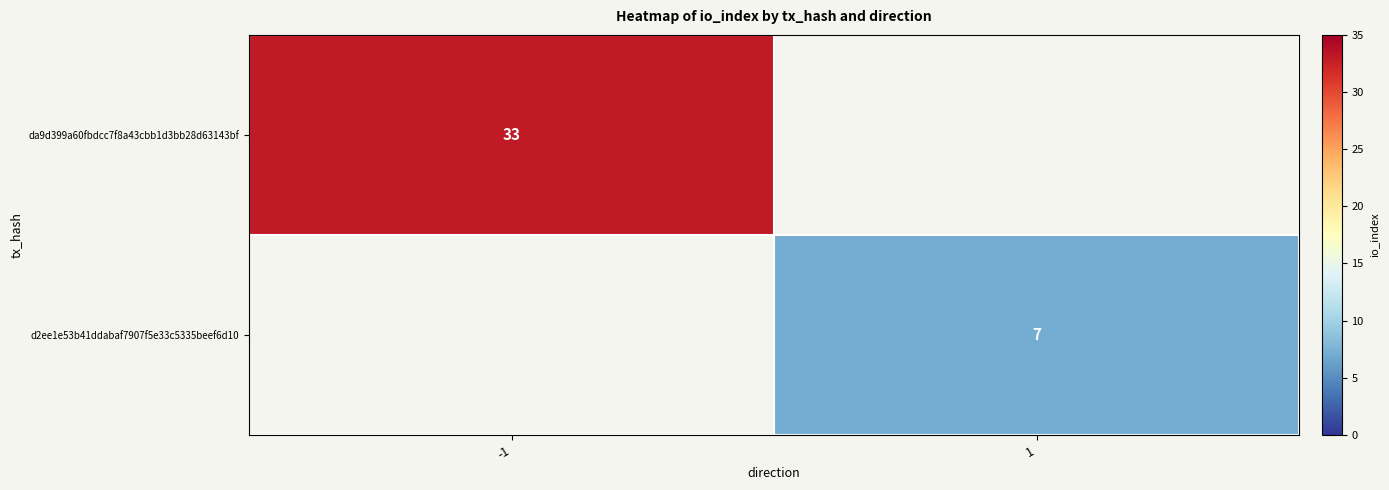

The value of d2ee1e53b41ddabaf7907f5e33c5335beef6d10 at 1 is 11. True or false?

False